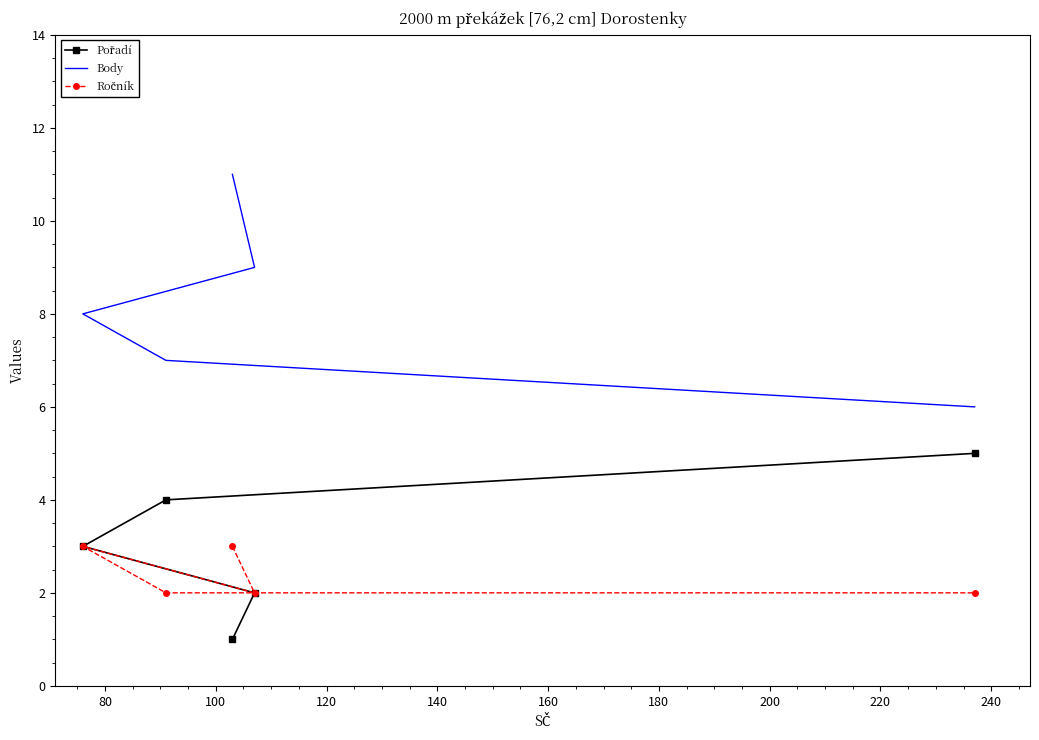

Reading left to right, extract all data points from this chart.

Pořadí: 1	2	3	4	5
Body: 11	9	8	7	6
Ročník: 3	2	3	2	2